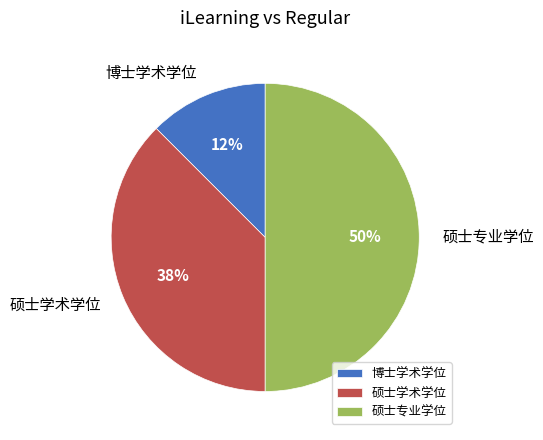

Is it true that 硕士学术学位 is 24% of the pie?

False